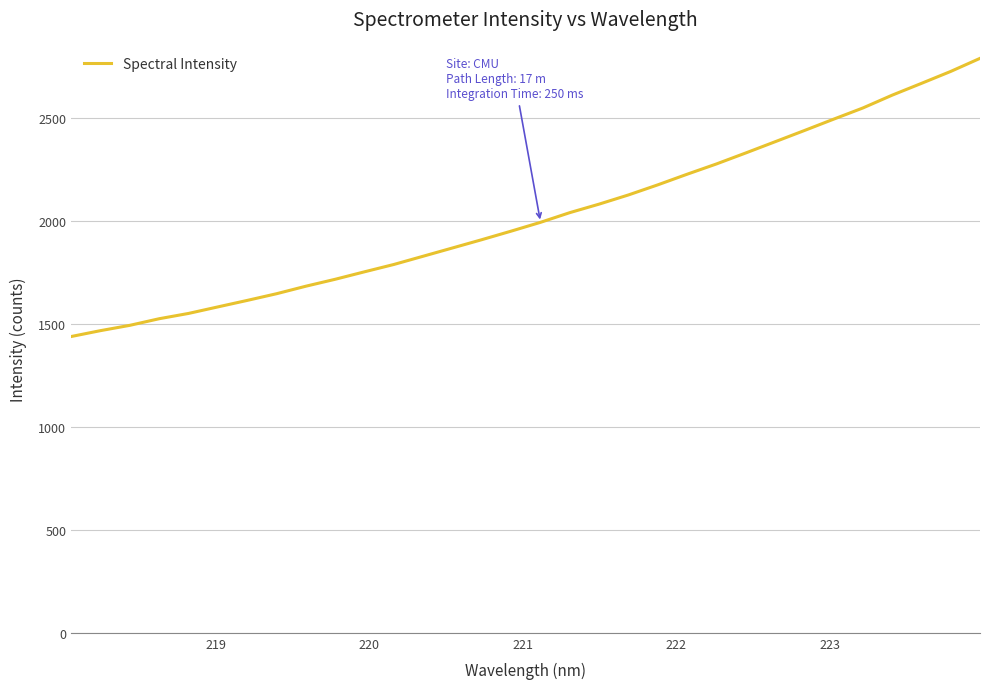

What is the difference between the second highest and minimum values?

1287.3